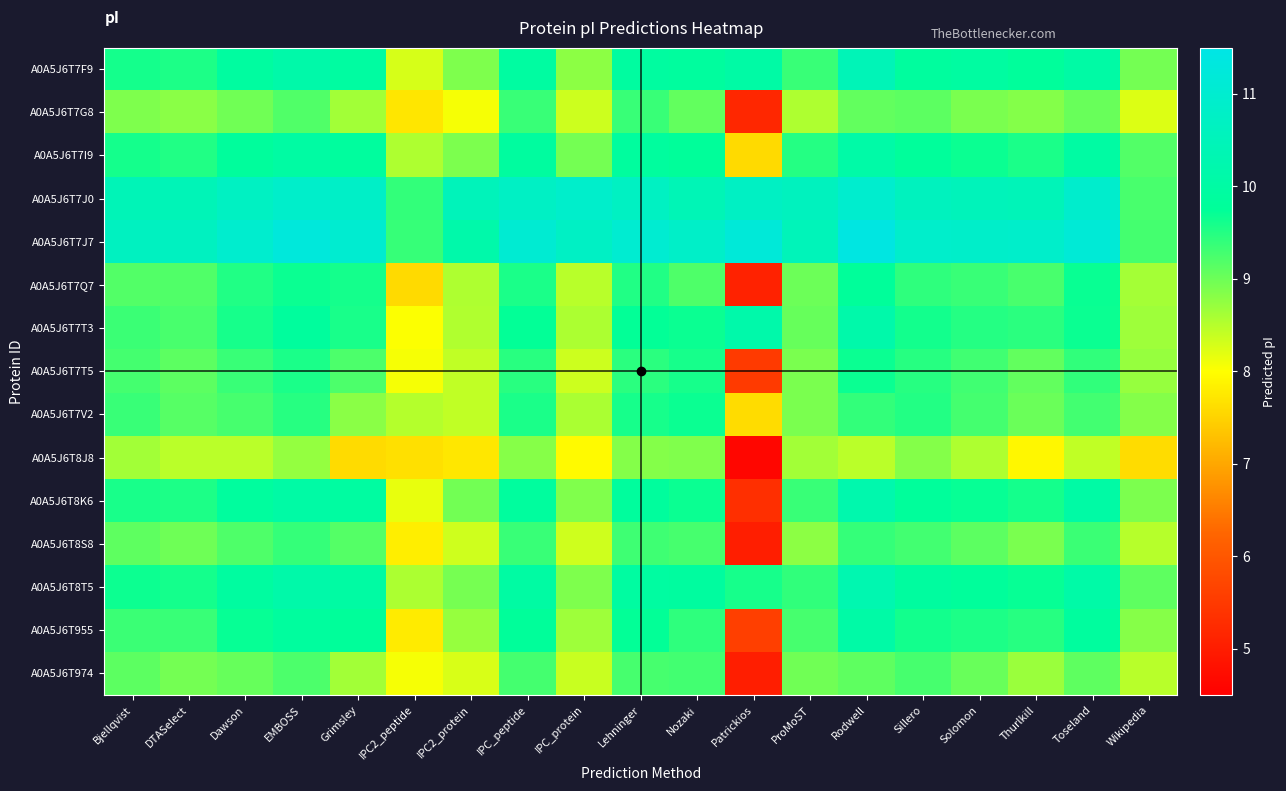

Reading left to right, list all the values displayed in this chart.

A0A5J6T7F9: Bjellqvist=9.6	DTASelect=9.5	Dawson=9.9	EMBOSS=10.1	Grimsley=10.0	IPC2_peptide=8.3	IPC2_protein=8.9	IPC_peptide=9.9	IPC_protein=8.8	Lehninger=9.9	Nozaki=9.9	Patrickios=10.0	ProMoST=9.4	Rodwell=10.5	Sillero=9.9	Solomon=9.9	Thurlkill=9.8	Toseland=10.0	Wikipedia=8.9
A0A5J6T7G8: Bjellqvist=8.9	DTASelect=8.8	Dawson=9.0	EMBOSS=9.2	Grimsley=8.6	IPC2_peptide=7.7	IPC2_protein=8.1	IPC_peptide=9.4	IPC_protein=8.3	Lehninger=9.4	Nozaki=9.1	Patrickios=5.2	ProMoST=8.6	Rodwell=9.1	Sillero=9.1	Solomon=8.9	Thurlkill=8.8	Toseland=9.0	Wikipedia=8.2
A0A5J6T7I9: Bjellqvist=9.6	DTASelect=9.5	Dawson=9.8	EMBOSS=10.0	Grimsley=9.9	IPC2_peptide=8.6	IPC2_protein=8.9	IPC_peptide=9.9	IPC_protein=8.9	Lehninger=9.9	Nozaki=9.8	Patrickios=7.6	ProMoST=9.5	Rodwell=10.1	Sillero=9.8	Solomon=9.7	Thurlkill=9.6	Toseland=10.0	Wikipedia=9.2
A0A5J6T7J0: Bjellqvist=10.5	DTASelect=10.5	Dawson=10.7	EMBOSS=10.9	Grimsley=10.8	IPC2_peptide=9.4	IPC2_protein=10.5	IPC_peptide=10.7	IPC_protein=10.9	Lehninger=10.7	Nozaki=10.4	Patrickios=10.7	ProMoST=10.6	Rodwell=11.0	Sillero=10.6	Solomon=10.5	Thurlkill=10.5	Toseland=10.9	Wikipedia=9.2
A0A5J6T7J7: Bjellqvist=10.6	DTASelect=10.6	Dawson=11.0	EMBOSS=11.3	Grimsley=11.0	IPC2_peptide=9.4	IPC2_protein=10.1	IPC_peptide=11.1	IPC_protein=10.7	Lehninger=11.0	Nozaki=10.8	Patrickios=11.2	ProMoST=10.5	Rodwell=11.4	Sillero=10.9	Solomon=10.9	Thurlkill=10.9	Toseland=11.2	Wikipedia=9.3
A0A5J6T7Q7: Bjellqvist=9.2	DTASelect=9.2	Dawson=9.5	EMBOSS=9.7	Grimsley=9.6	IPC2_peptide=7.6	IPC2_protein=8.6	IPC_peptide=9.6	IPC_protein=8.5	Lehninger=9.5	Nozaki=9.2	Patrickios=5.1	ProMoST=9.0	Rodwell=9.8	Sillero=9.4	Solomon=9.4	Thurlkill=9.3	Toseland=9.7	Wikipedia=8.6
A0A5J6T7T3: Bjellqvist=9.3	DTASelect=9.3	Dawson=9.6	EMBOSS=9.8	Grimsley=9.6	IPC2_peptide=8.0	IPC2_protein=8.5	IPC_peptide=9.7	IPC_protein=8.6	Lehninger=9.7	Nozaki=9.7	Patrickios=10.2	ProMoST=9.0	Rodwell=10.2	Sillero=9.6	Solomon=9.5	Thurlkill=9.5	Toseland=9.7	Wikipedia=8.7
A0A5J6T7T5: Bjellqvist=9.3	DTASelect=9.1	Dawson=9.4	EMBOSS=9.6	Grimsley=9.2	IPC2_peptide=8.1	IPC2_protein=8.4	IPC_peptide=9.5	IPC_protein=8.3	Lehninger=9.5	Nozaki=9.6	Patrickios=5.5	ProMoST=8.9	Rodwell=9.7	Sillero=9.5	Solomon=9.3	Thurlkill=9.1	Toseland=9.4	Wikipedia=8.7
A0A5J6T7V2: Bjellqvist=9.4	DTASelect=9.2	Dawson=9.3	EMBOSS=9.5	Grimsley=8.8	IPC2_peptide=8.5	IPC2_protein=8.4	IPC_peptide=9.6	IPC_protein=8.6	Lehninger=9.6	Nozaki=9.7	Patrickios=7.6	ProMoST=8.9	Rodwell=9.4	Sillero=9.5	Solomon=9.3	Thurlkill=9.0	Toseland=9.3	Wikipedia=8.8
A0A5J6T8J8: Bjellqvist=8.6	DTASelect=8.5	Dawson=8.5	EMBOSS=8.7	Grimsley=7.6	IPC2_peptide=7.7	IPC2_protein=7.7	IPC_peptide=8.8	IPC_protein=8.0	Lehninger=8.8	Nozaki=8.9	Patrickios=4.6	ProMoST=8.6	Rodwell=8.5	Sillero=8.8	Solomon=8.6	Thurlkill=7.9	Toseland=8.4	Wikipedia=7.6
A0A5J6T8K6: Bjellqvist=9.6	DTASelect=9.5	Dawson=9.9	EMBOSS=10.0	Grimsley=9.9	IPC2_peptide=8.2	IPC2_protein=9.0	IPC_peptide=9.9	IPC_protein=8.9	Lehninger=9.9	Nozaki=9.7	Patrickios=5.3	ProMoST=9.4	Rodwell=10.2	Sillero=9.8	Solomon=9.7	Thurlkill=9.6	Toseland=10.0	Wikipedia=8.9
A0A5J6T8S8: Bjellqvist=9.1	DTASelect=9.0	Dawson=9.2	EMBOSS=9.4	Grimsley=9.2	IPC2_peptide=7.8	IPC2_protein=8.3	IPC_peptide=9.4	IPC_protein=8.3	Lehninger=9.3	Nozaki=9.3	Patrickios=5.0	ProMoST=8.8	Rodwell=9.4	Sillero=9.3	Solomon=9.1	Thurlkill=8.9	Toseland=9.3	Wikipedia=8.5
A0A5J6T8T5: Bjellqvist=9.7	DTASelect=9.6	Dawson=9.9	EMBOSS=10.1	Grimsley=10.0	IPC2_peptide=8.6	IPC2_protein=8.9	IPC_peptide=10.0	IPC_protein=8.9	Lehninger=9.9	Nozaki=9.9	Patrickios=9.6	ProMoST=9.4	Rodwell=10.3	Sillero=9.9	Solomon=9.8	Thurlkill=9.7	Toseland=10.1	Wikipedia=9.1
A0A5J6T955: Bjellqvist=9.3	DTASelect=9.4	Dawson=9.7	EMBOSS=9.9	Grimsley=9.8	IPC2_peptide=7.8	IPC2_protein=8.7	IPC_peptide=9.8	IPC_protein=8.7	Lehninger=9.7	Nozaki=9.4	Patrickios=5.6	ProMoST=9.3	Rodwell=10.1	Sillero=9.6	Solomon=9.5	Thurlkill=9.5	Toseland=9.9	Wikipedia=8.8
A0A5J6T974: Bjellqvist=9.1	DTASelect=8.9	Dawson=9.0	EMBOSS=9.2	Grimsley=8.6	IPC2_peptide=8.1	IPC2_protein=8.3	IPC_peptide=9.3	IPC_protein=8.4	Lehninger=9.3	Nozaki=9.3	Patrickios=5.0	ProMoST=9.0	Rodwell=9.1	Sillero=9.3	Solomon=9.0	Thurlkill=8.7	Toseland=9.1	Wikipedia=8.5